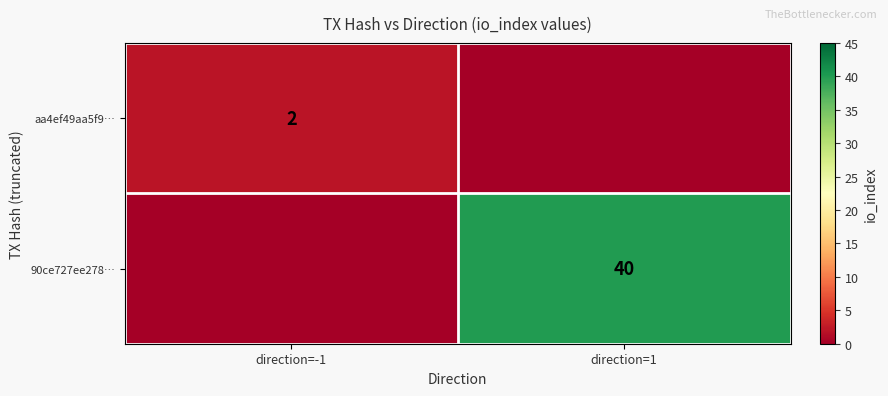

What is the spread (max minus min) of values at direction=1?

40